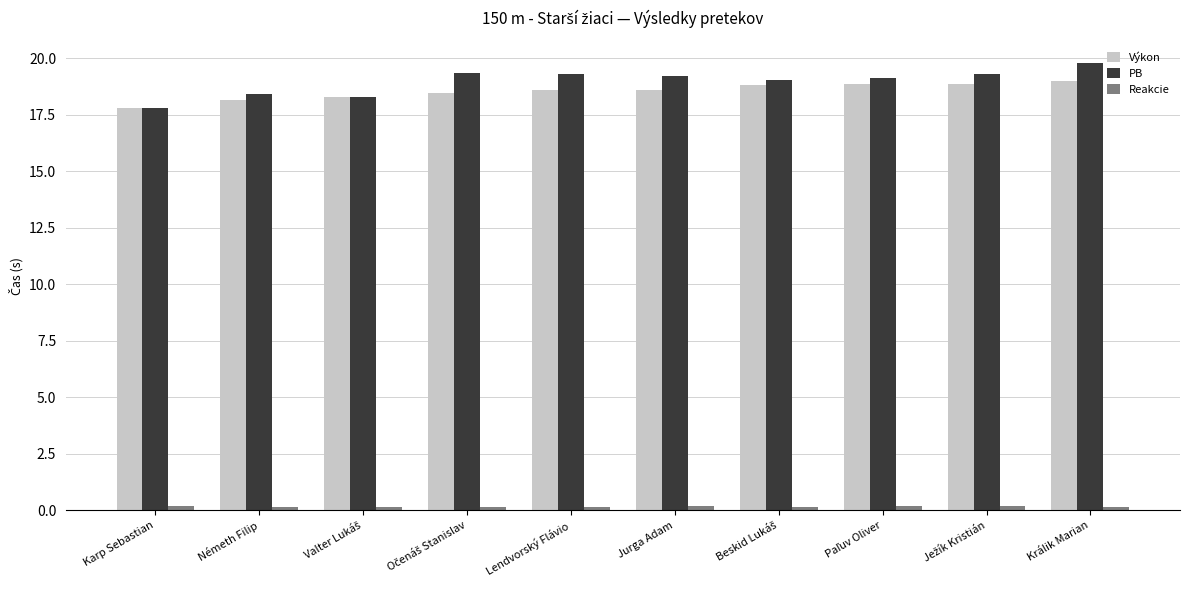

What is the difference between the maximum and second lowest values in the Reakcie series?

0.1